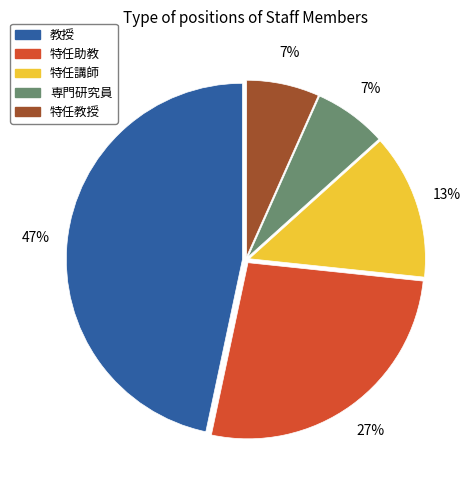

To the nearest percent, what is the difference between the largest and smallest slice percentages?

40%